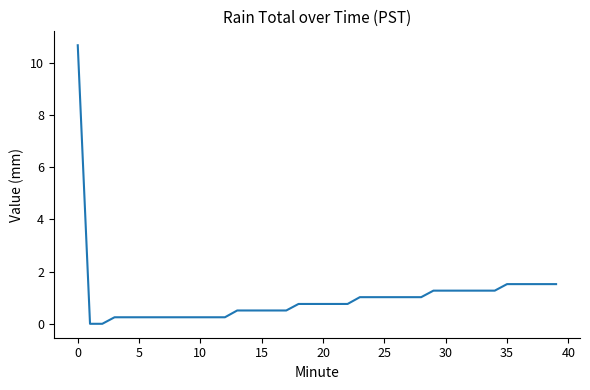

What is the greatest value displayed?

10.7